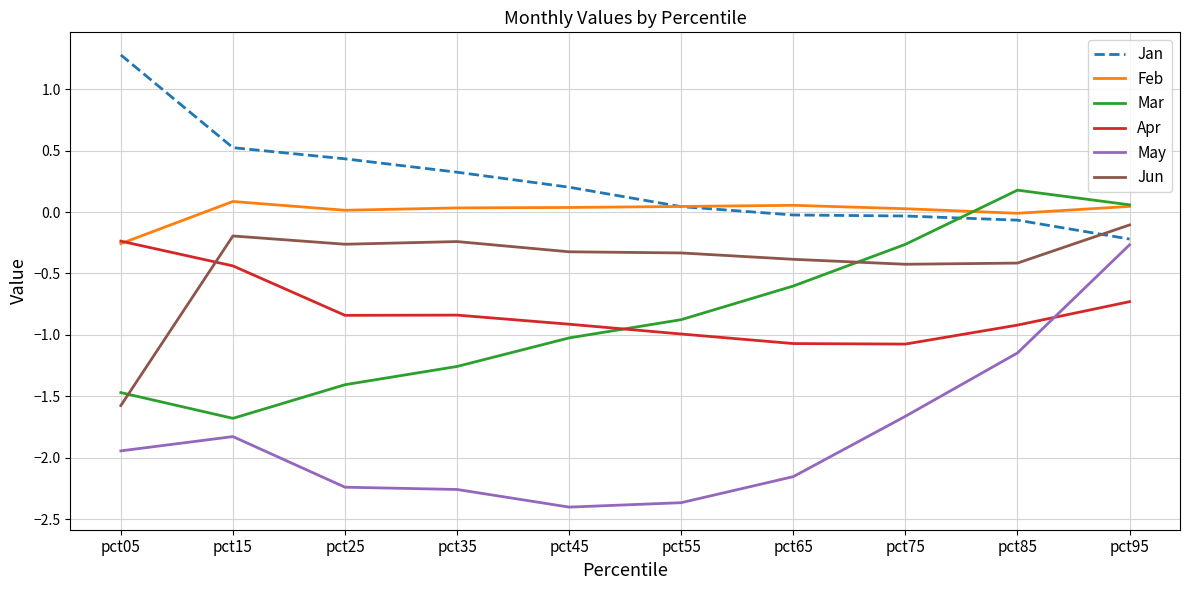

What is the sum of all Jun values?

-4.3